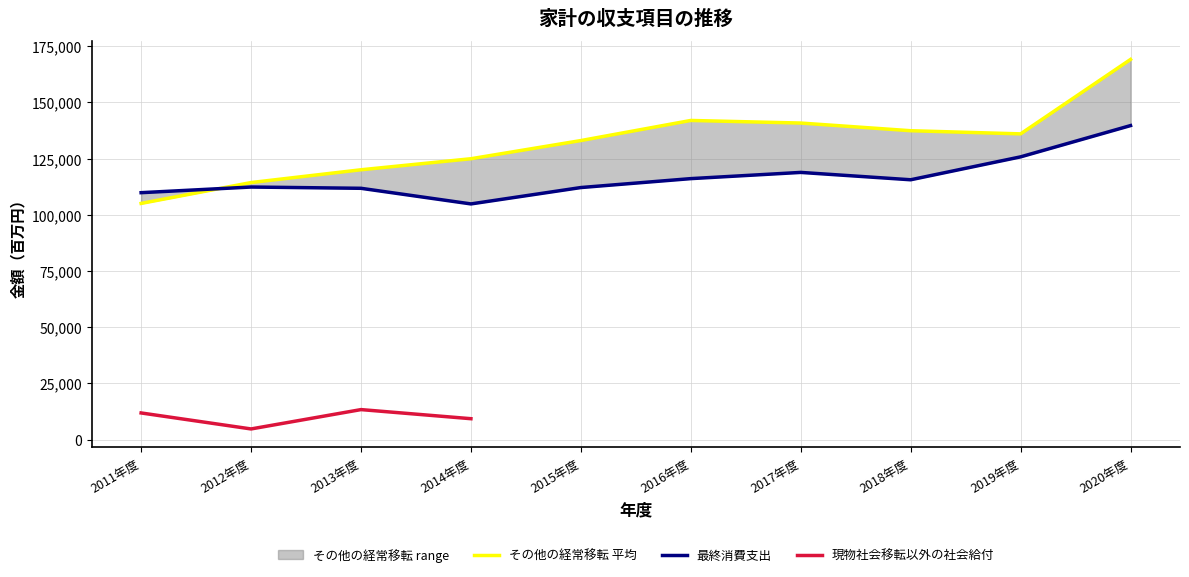

Which series has the largest range (max minus min)?

その他の経常移転